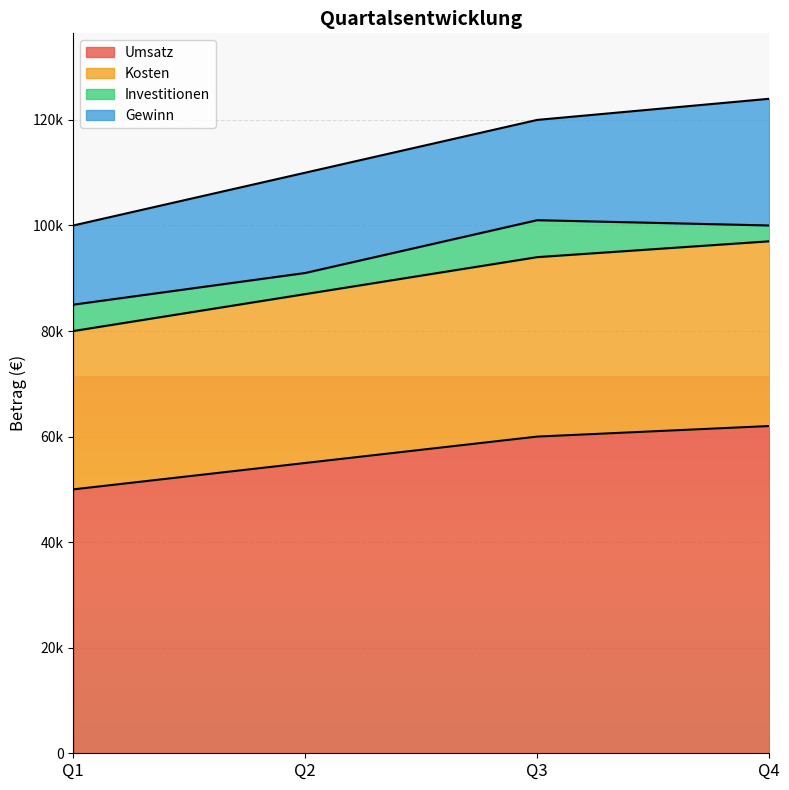

Rank the categories by Umsatz value from lowest to highest.

Q1, Q2, Q3, Q4